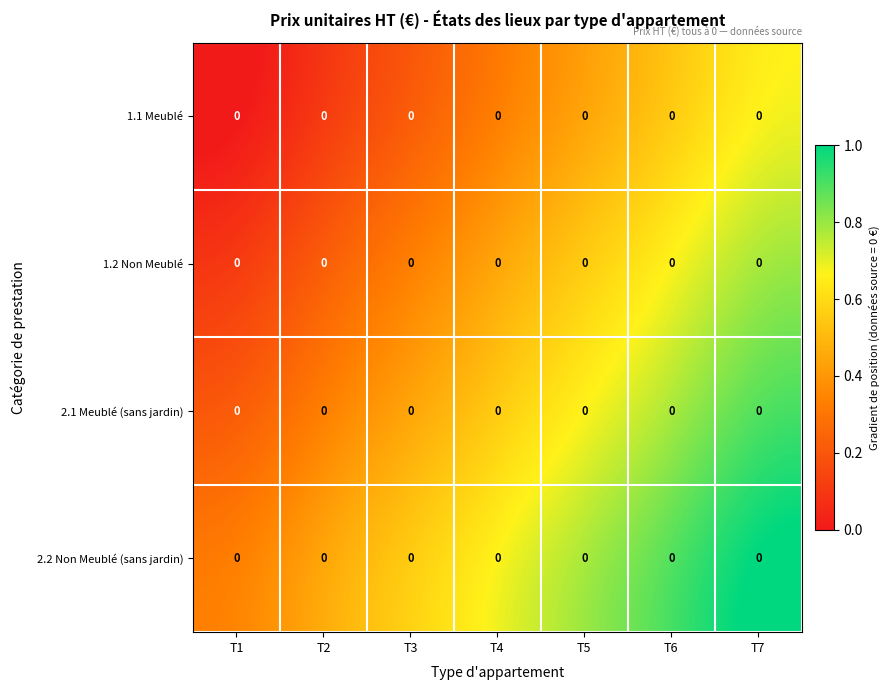

How many 1.1 Meublé values are between 0 and 1?

7